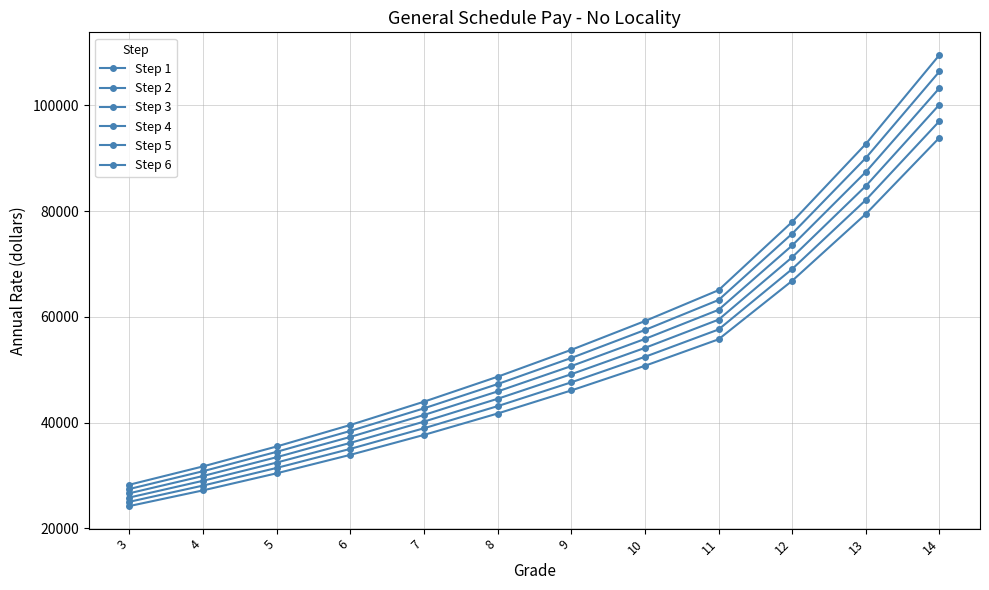

What is the value of the Step 6 point at the 6th from the left?

48678